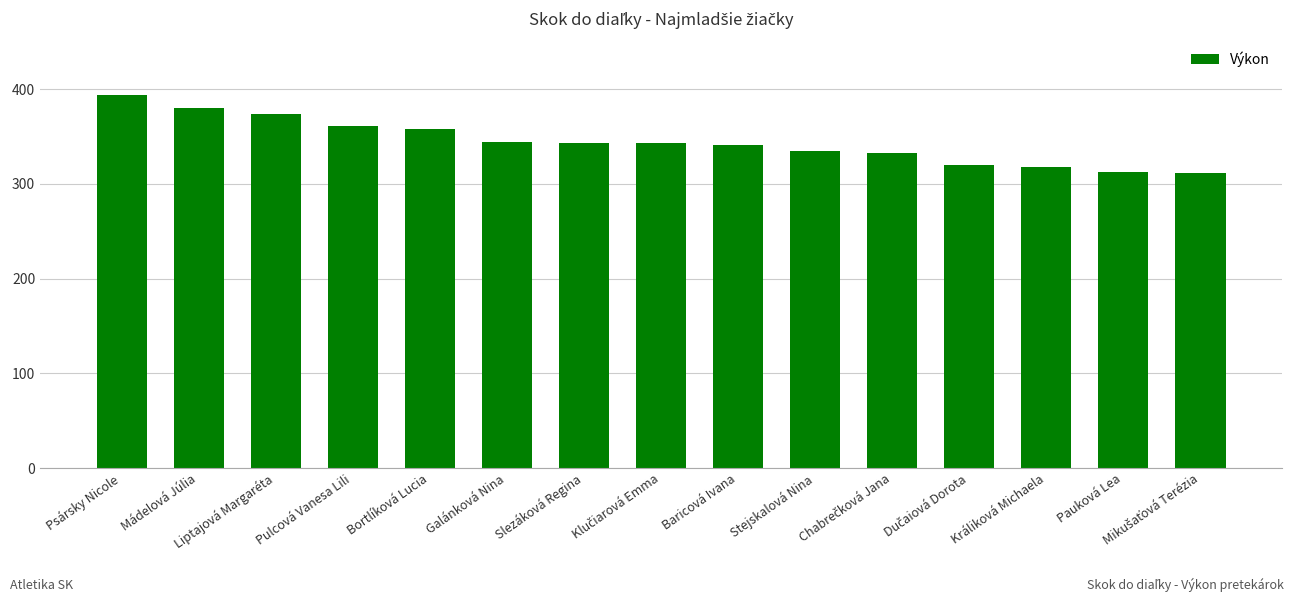

How many values are below 343?

7